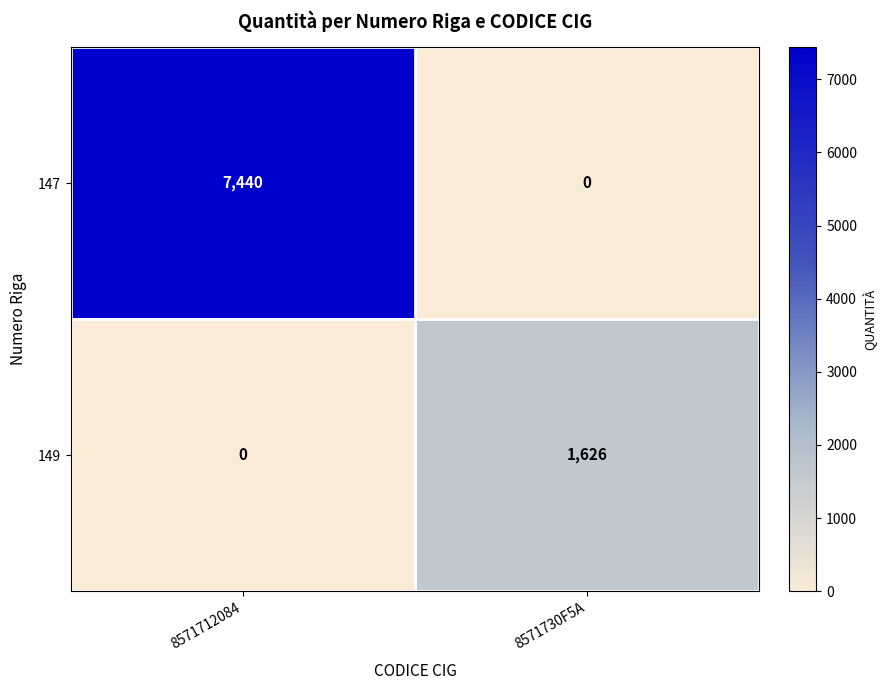

Reading right to left, what are all the values shown in this chart?

147: 0	7440
149: 1626	0